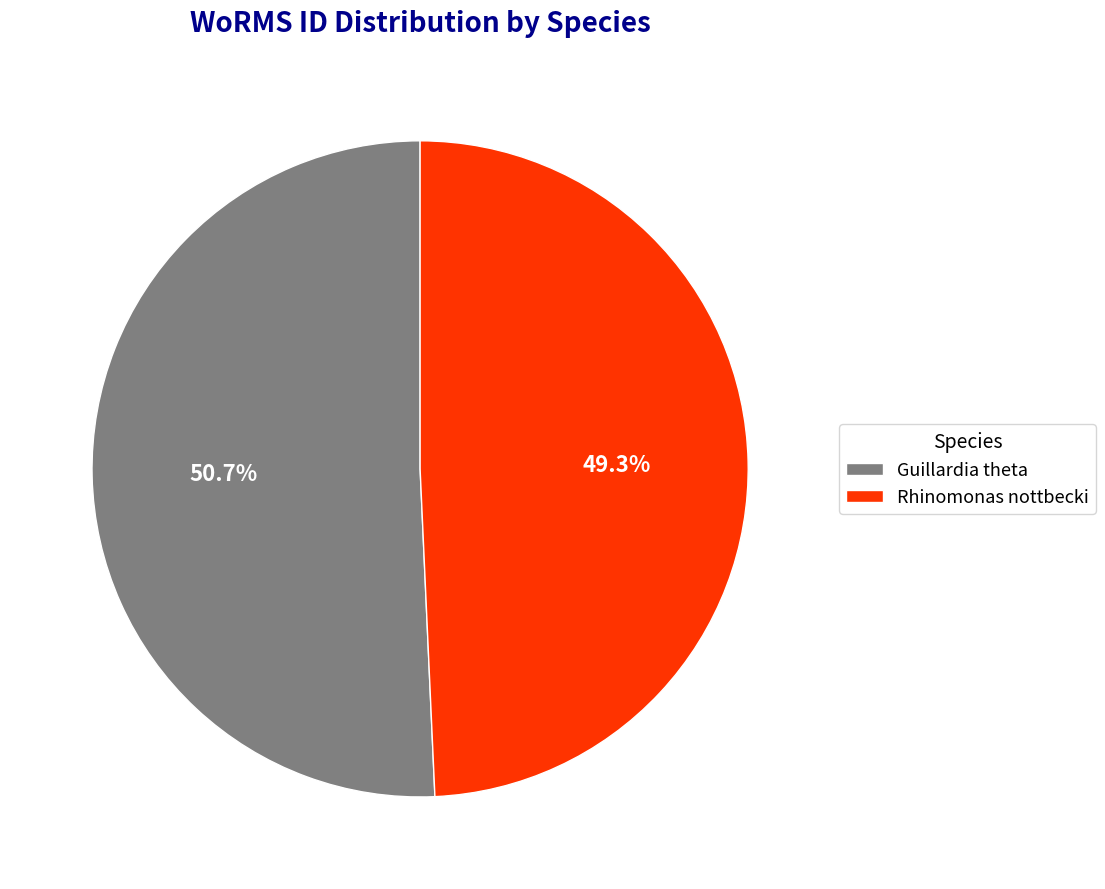

Approximately how many times larger is the value at Rhinomonas nottbecki compared to Guillardia theta?

1.0